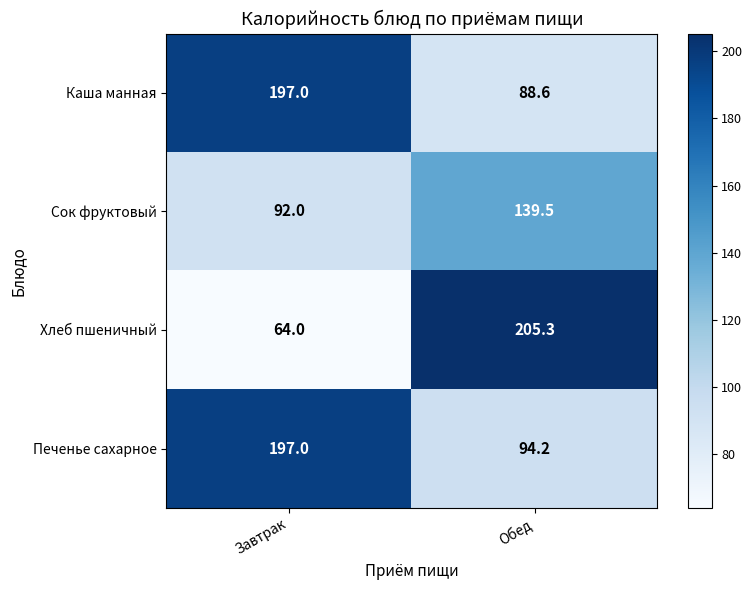

Count the number of categories in the chart.

2